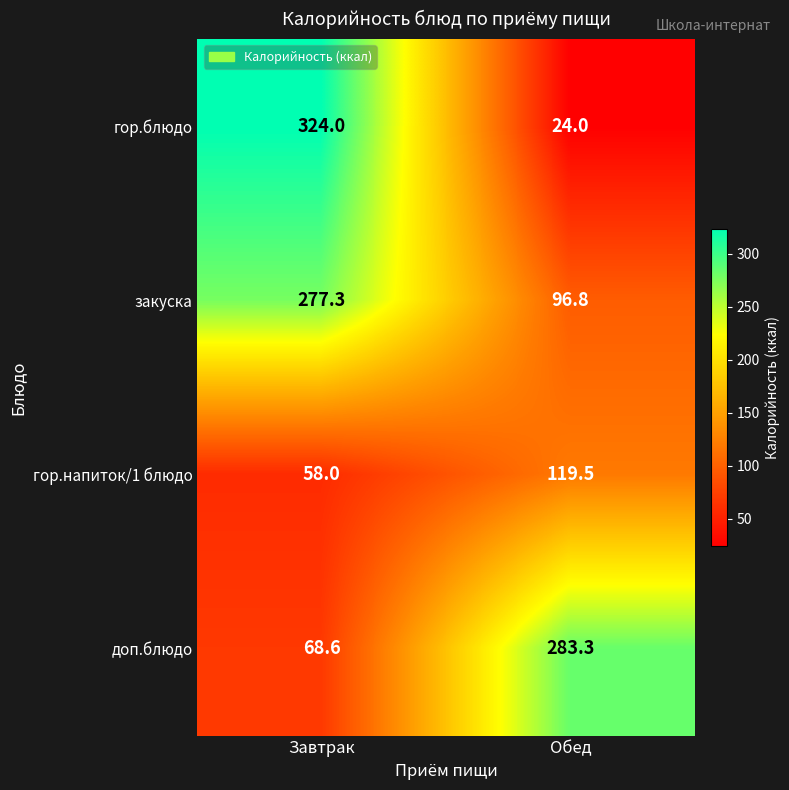

Rank the series at Обед from highest to lowest value.

доп.блюдо, гор.напиток/1 блюдо, закуска, гор.блюдо